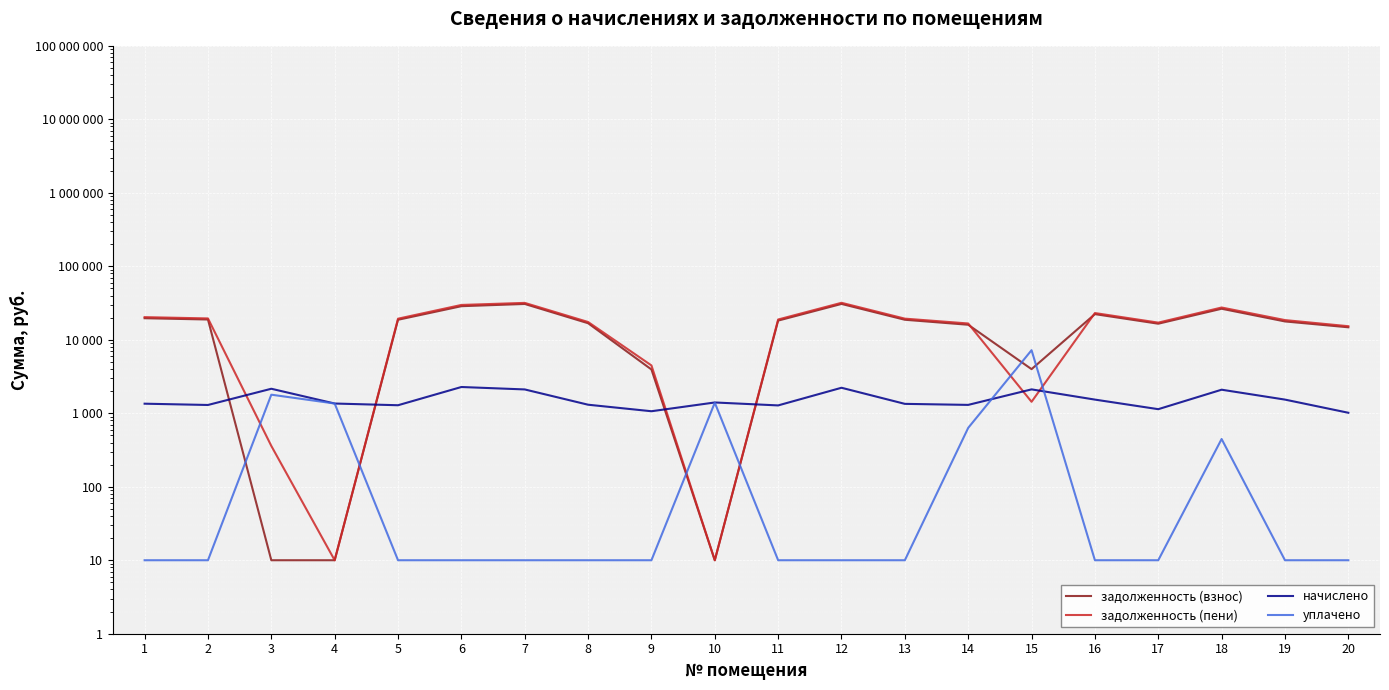

At which label does задолженность (пени) first exceed 18876?

1